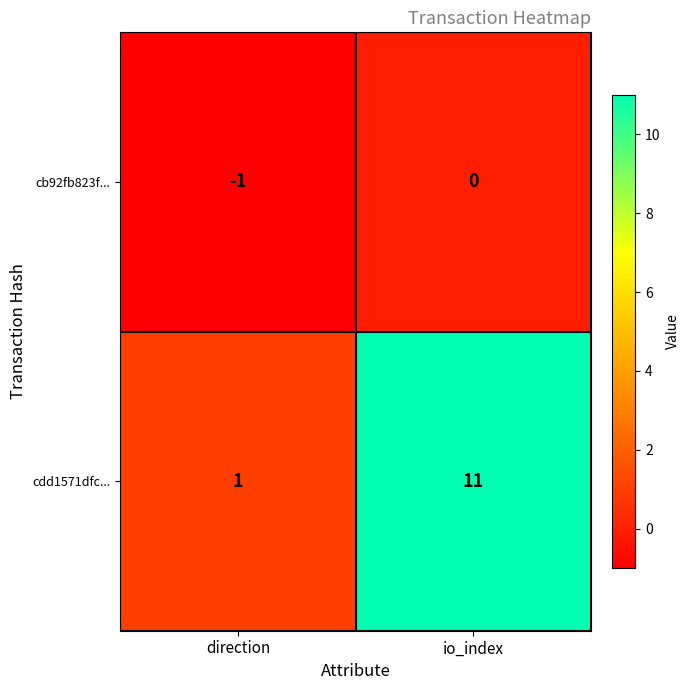

What is the minimum value shown in the chart?

-1